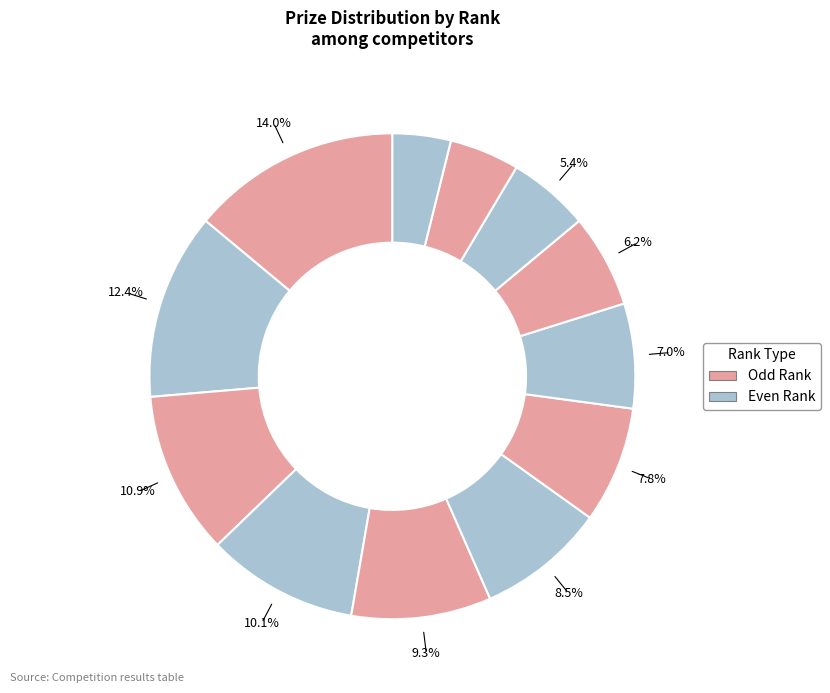

How many slices are in this pie chart?

12